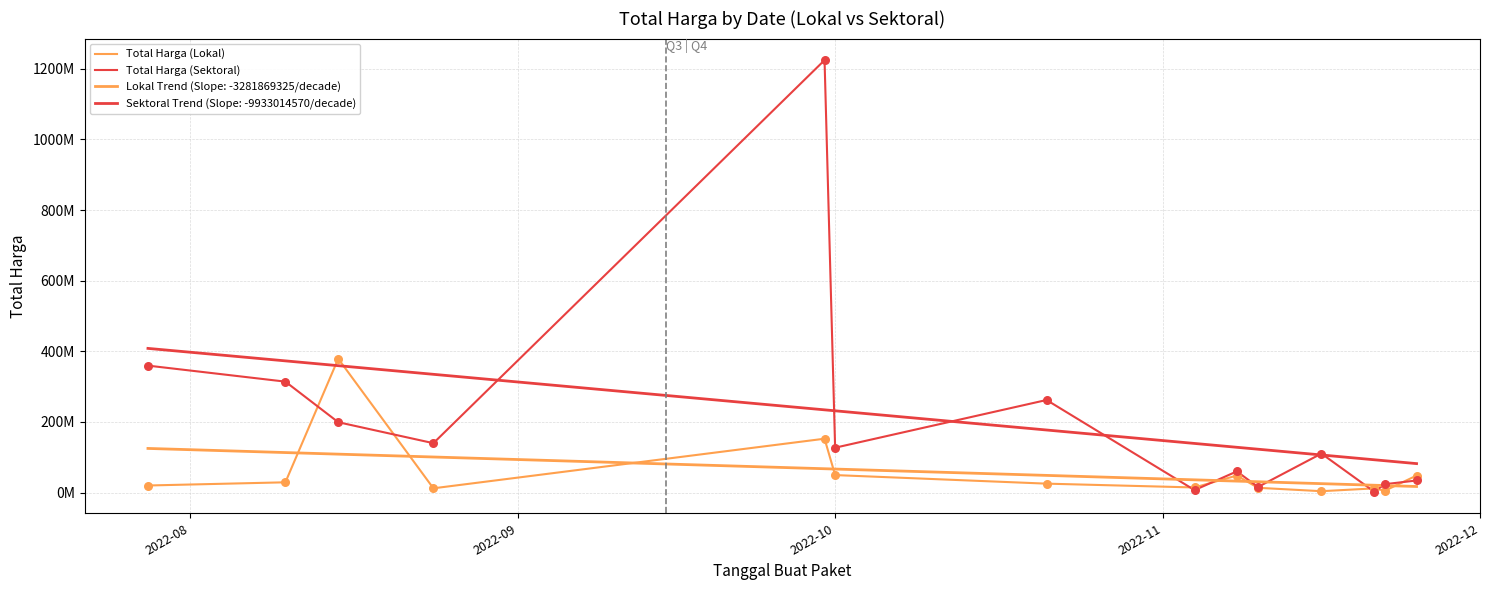

Is this an area chart (filled region under the line)?

No